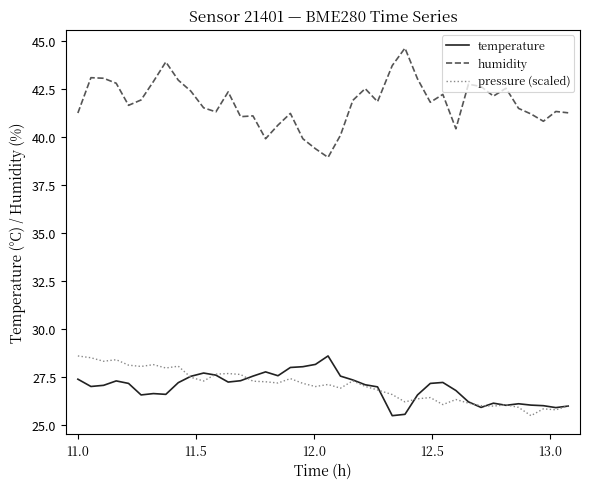

True or false: humidity and temperature cross at least once.

False